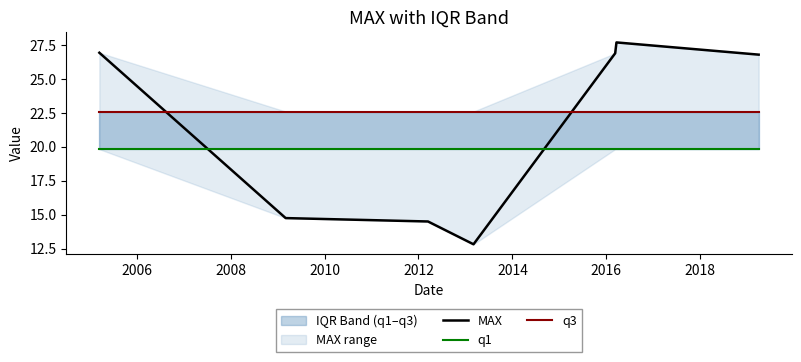

Rank the series by their average value, from highest to lowest.

q3, MAX, q1